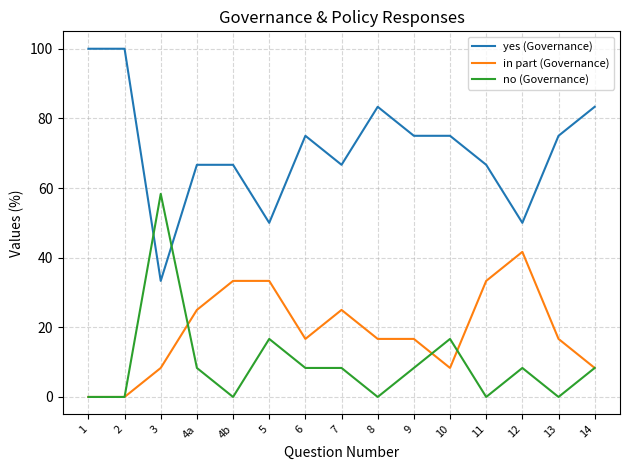

List the series in order of their peak value, lowest first.

in part (Governance), no (Governance), yes (Governance)